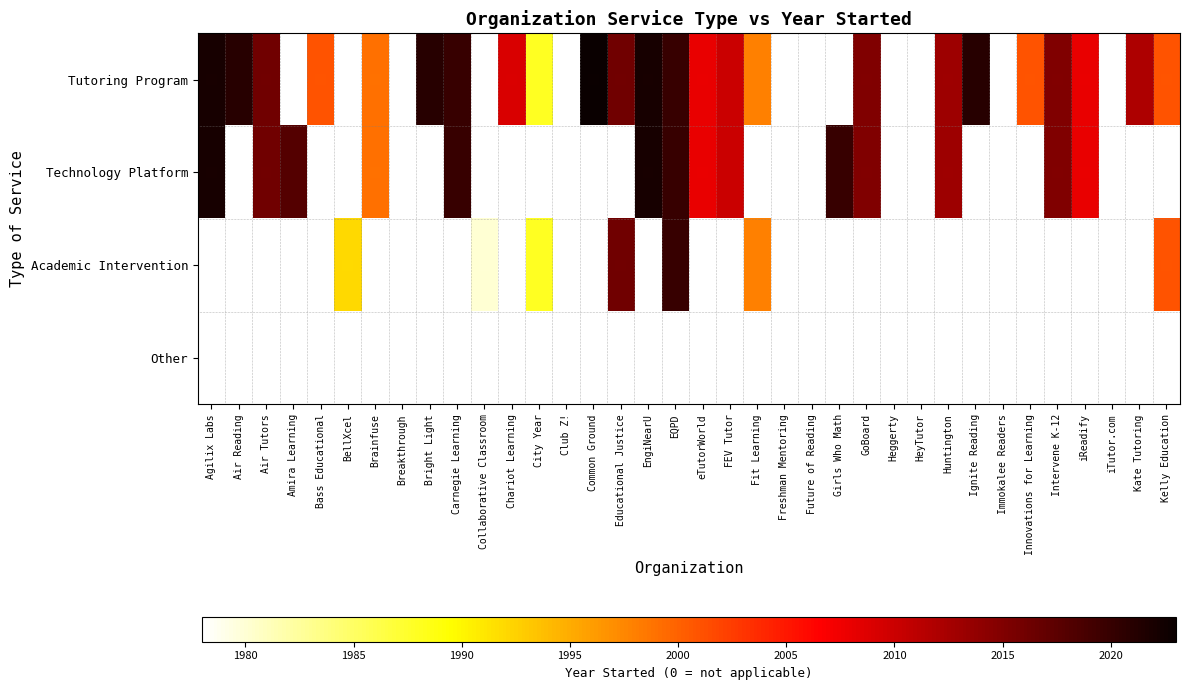

What is the maximum value shown in the chart?

2023.0